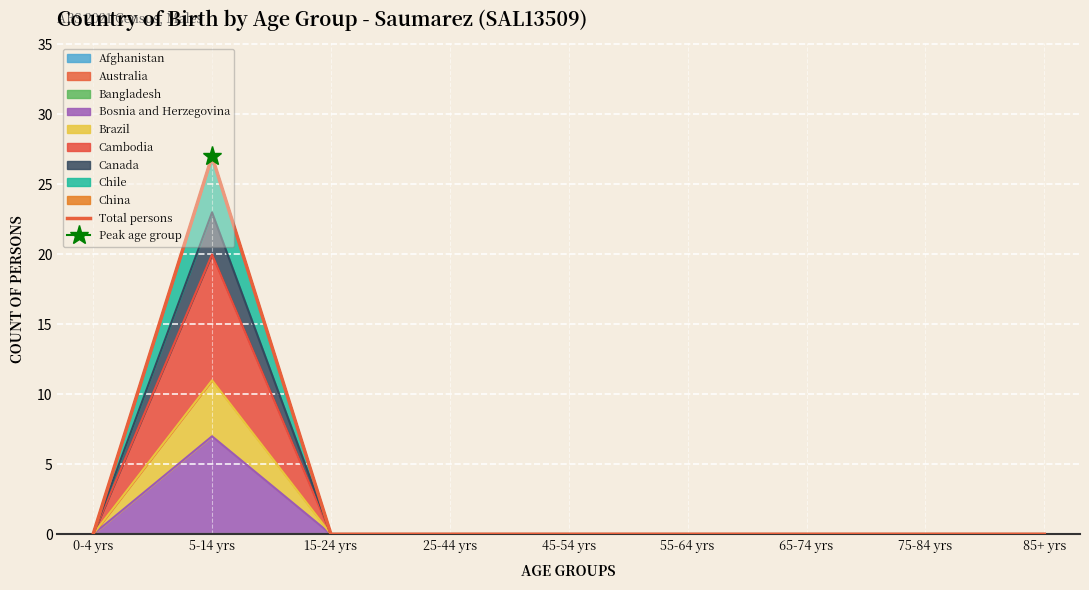

Where is the data nearest to the value 13?

0-4 yrs